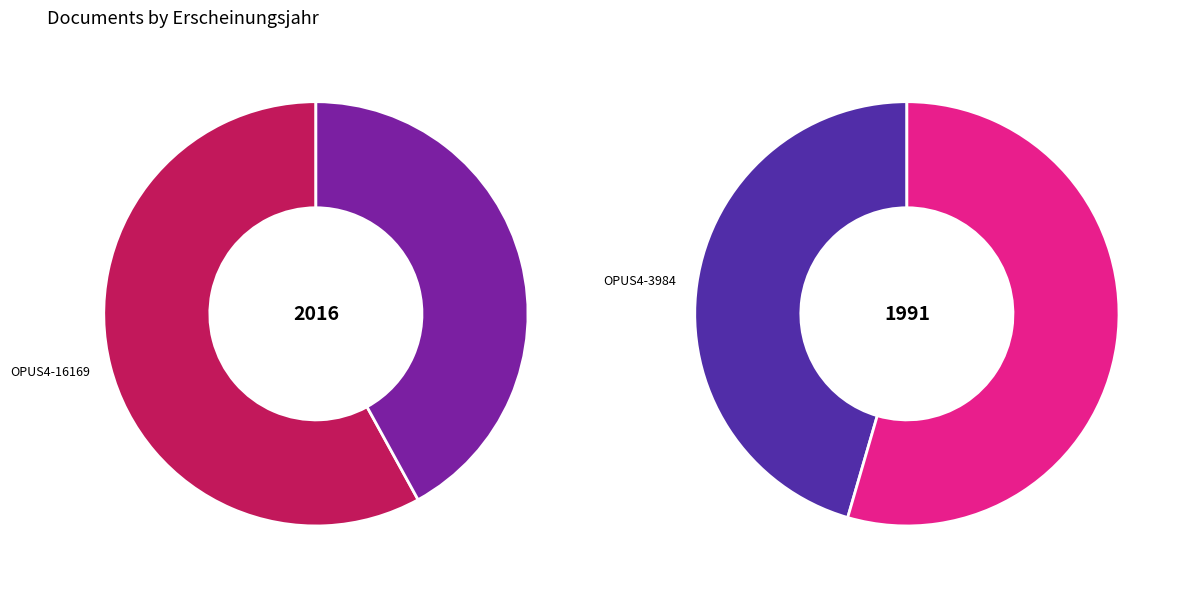

Is there a majority slice in this chart?

Yes